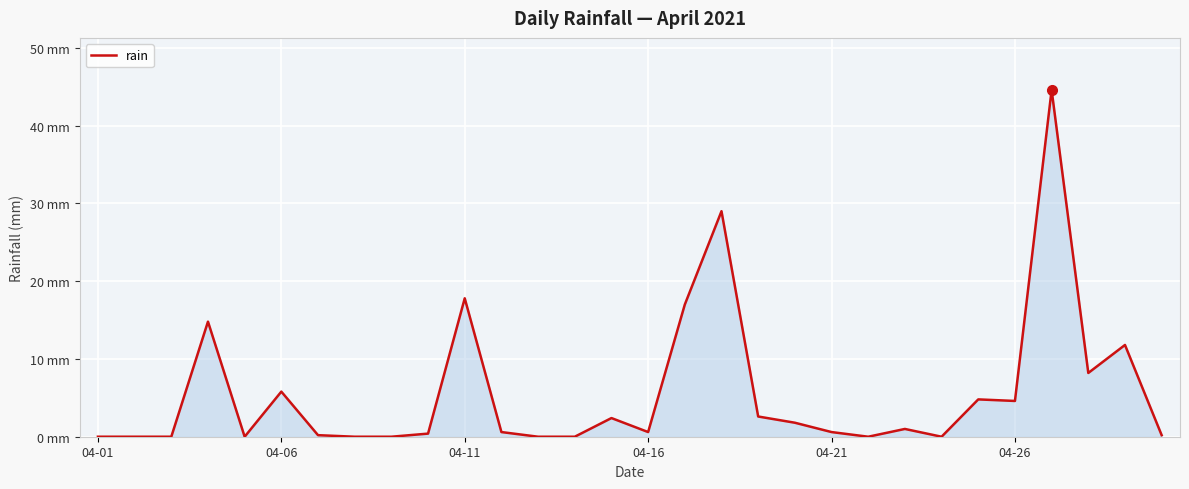

What is the value of the 12th point from the left?

0.6